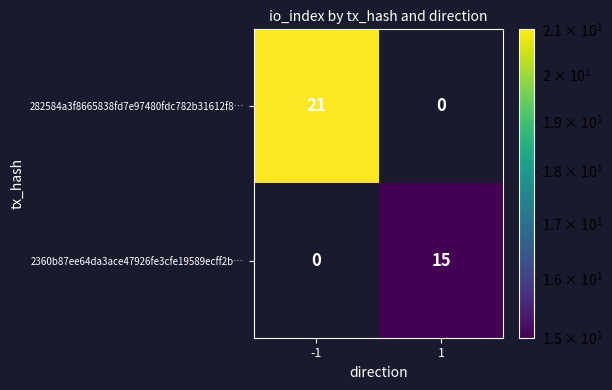

At which category is the sum across all series the highest?

-1